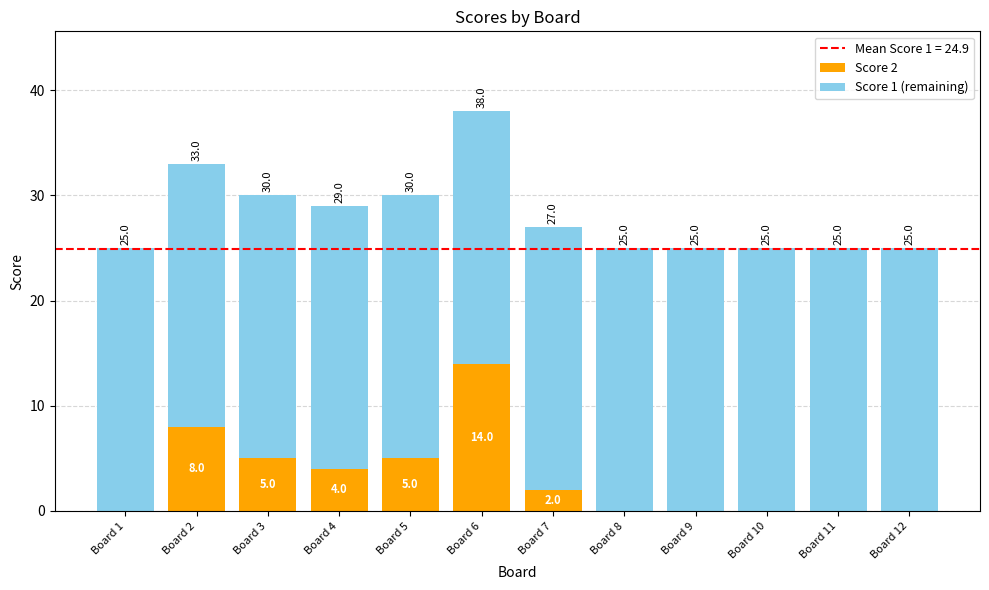

What is the highest value of the Score 2 series?

14